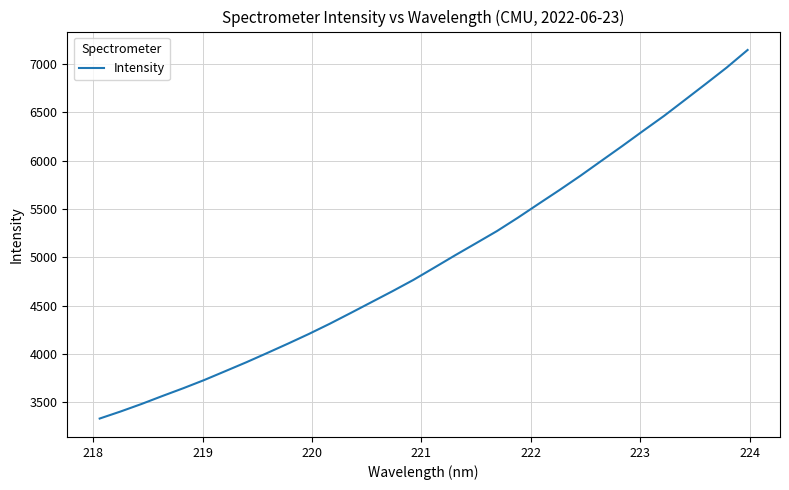

What is the difference between the maximum and minimum values?

3812.5